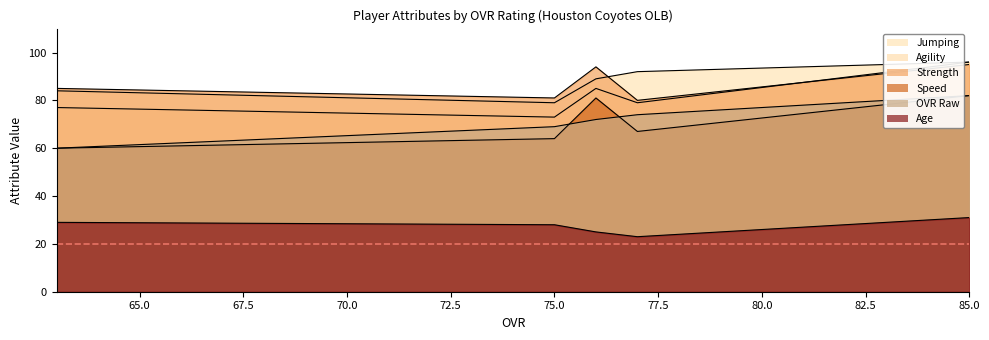

How many lines are shown in the chart?

6